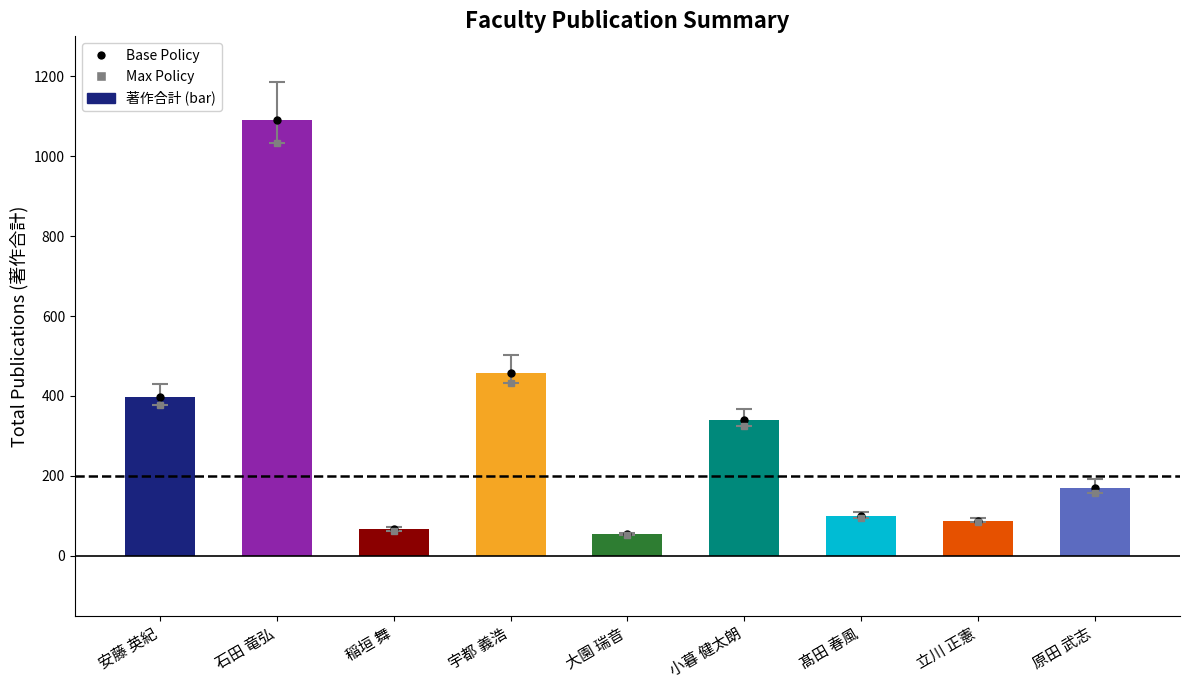

Read the value at 石田 竜弘.

1090